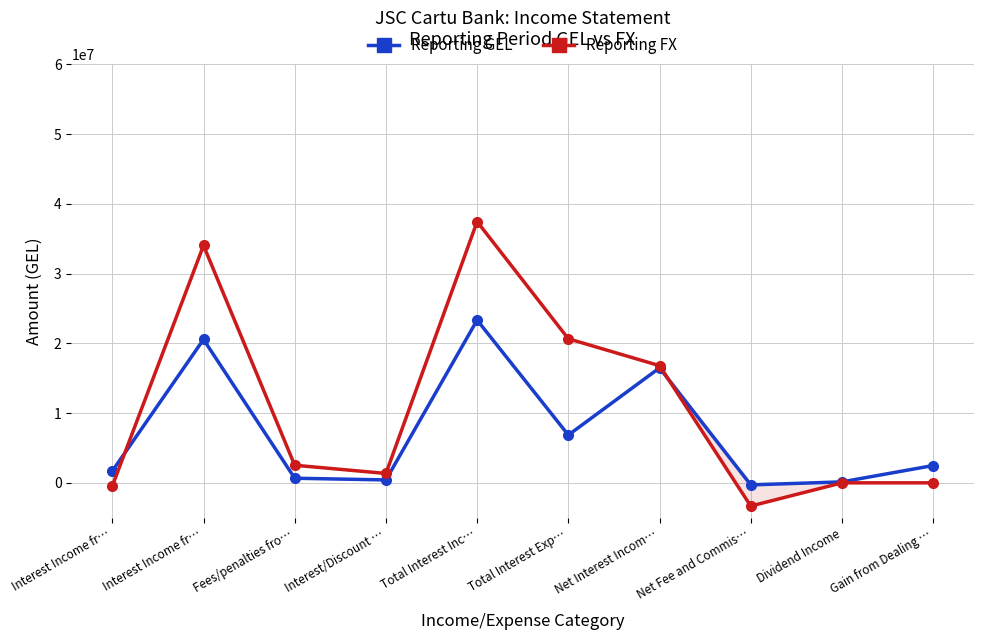

What is the approximate value of Reporting GEL at Interest Income fr…, to the nearest 10?

1693040